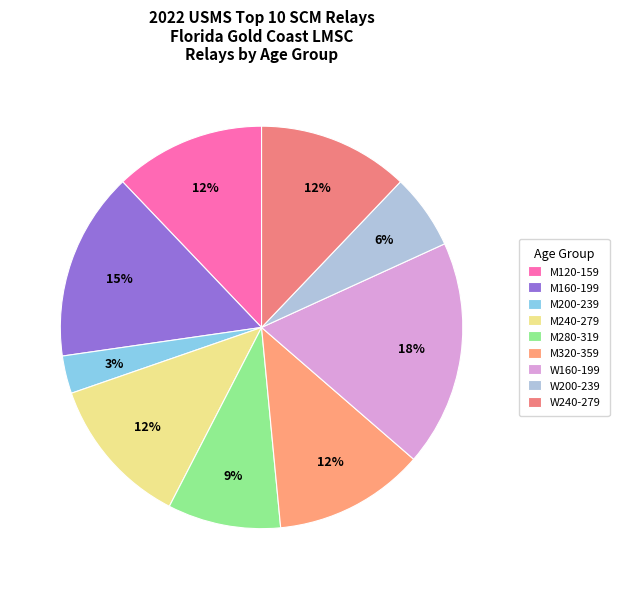

To the nearest percent, what is the difference between the largest and smallest slice percentages?

15%